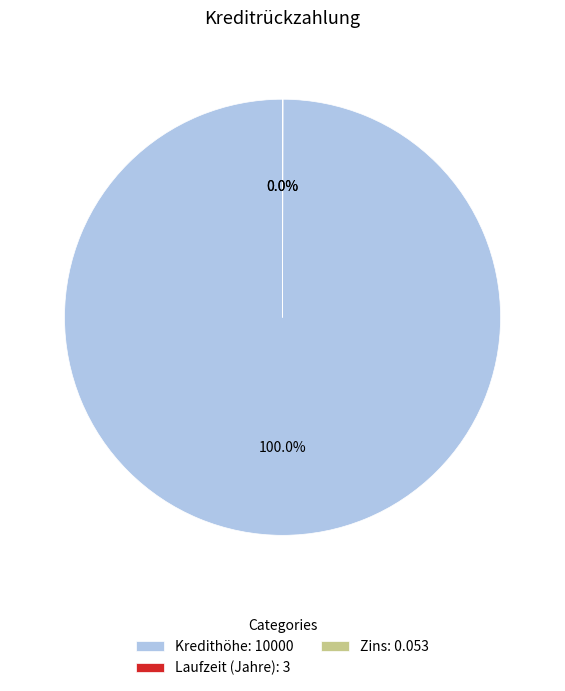

Does any single category account for the majority?

Yes